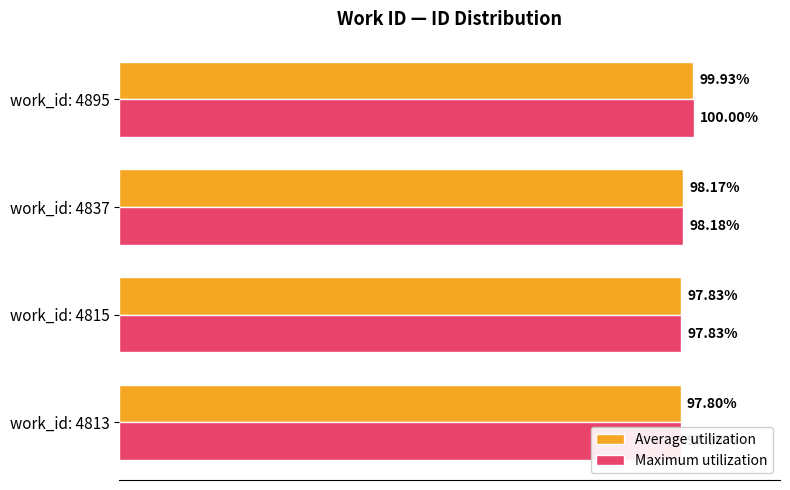

What is the lowest value of the Average utilization series?

97.8